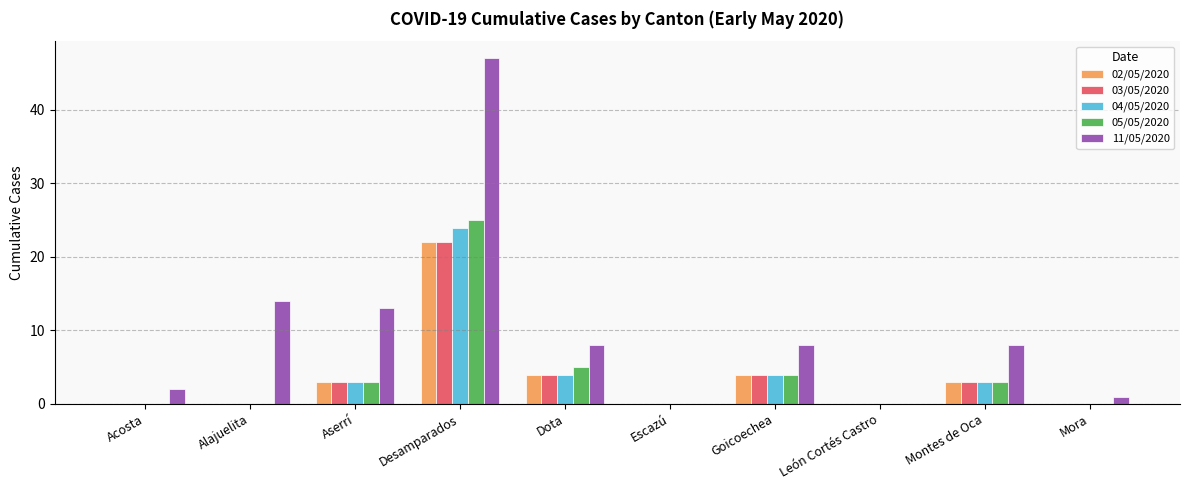

How many groups of bars are there?

10